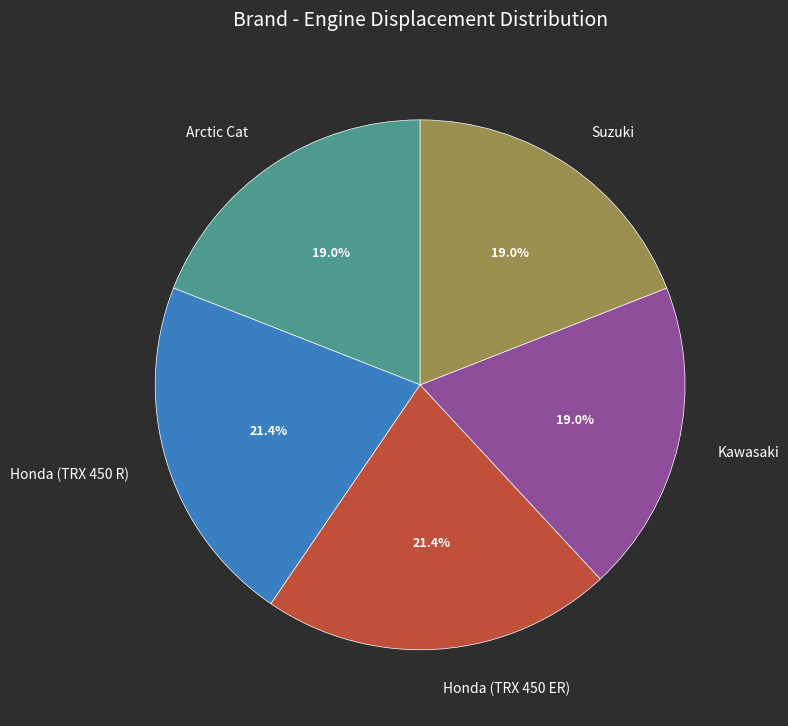

How many segments does this pie chart have?

5